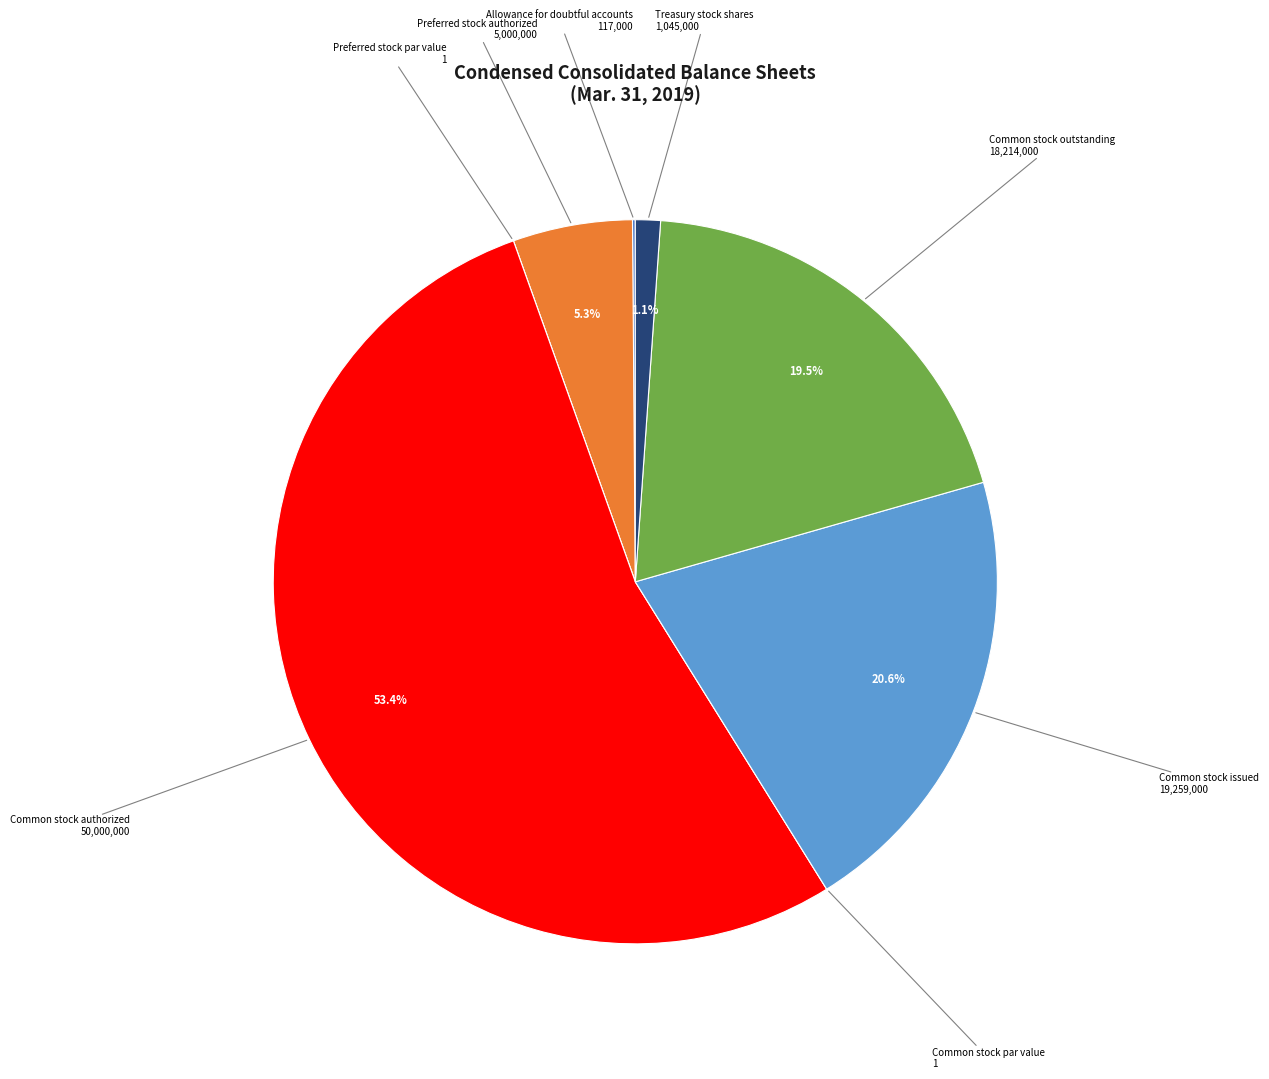

Which slice is the largest?

Common stock authorized